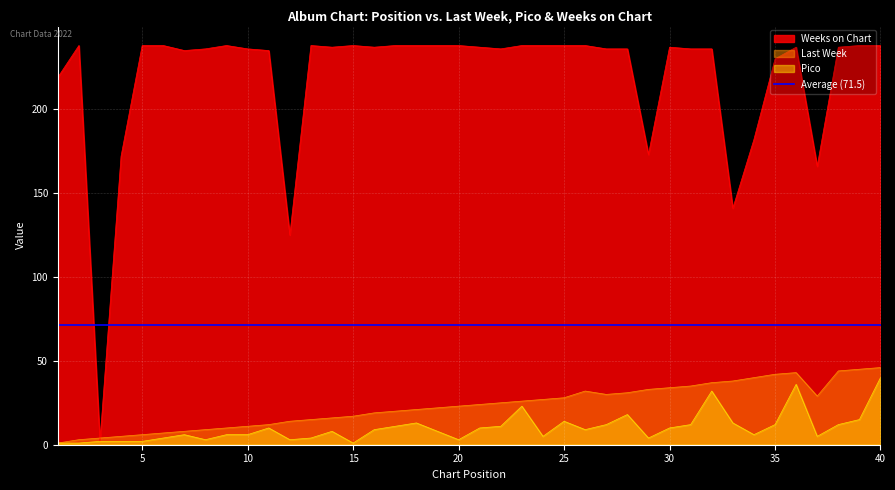

What is the minimum value shown in the chart?

1